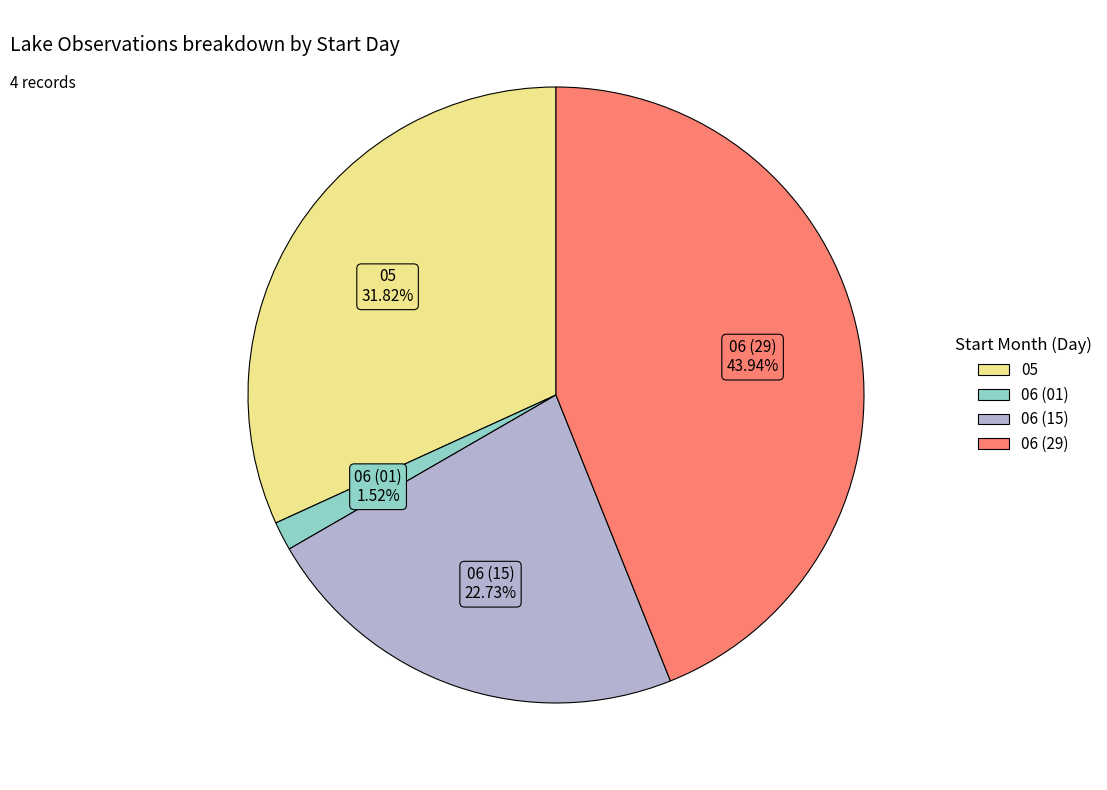

How many segments does this pie chart have?

4